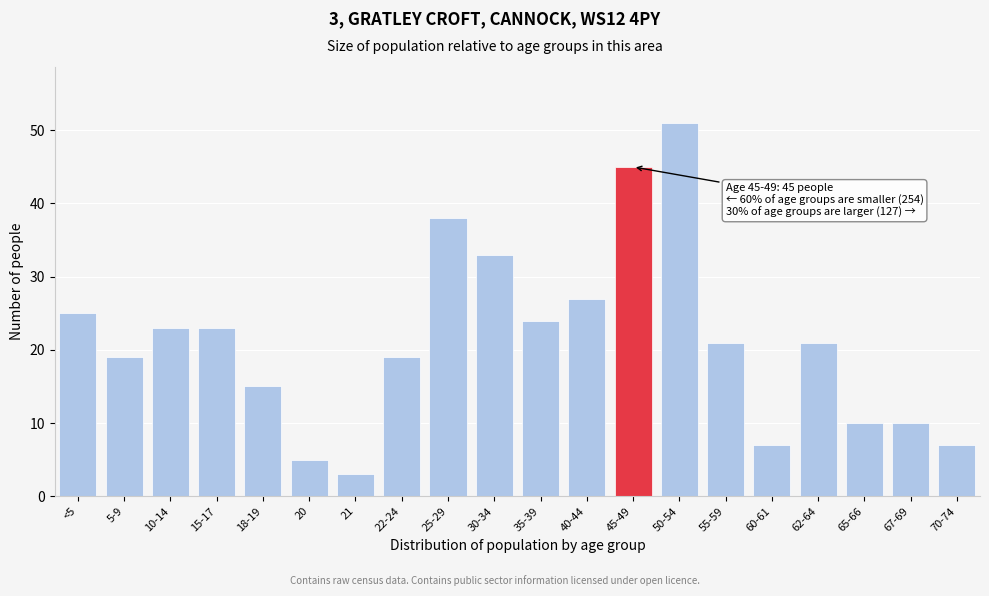

Reading left to right, transcribe all the data shown in this chart.

25	19	23	23	15	5	3	19	38	33	24	27	45	51	21	7	21	10	10	7